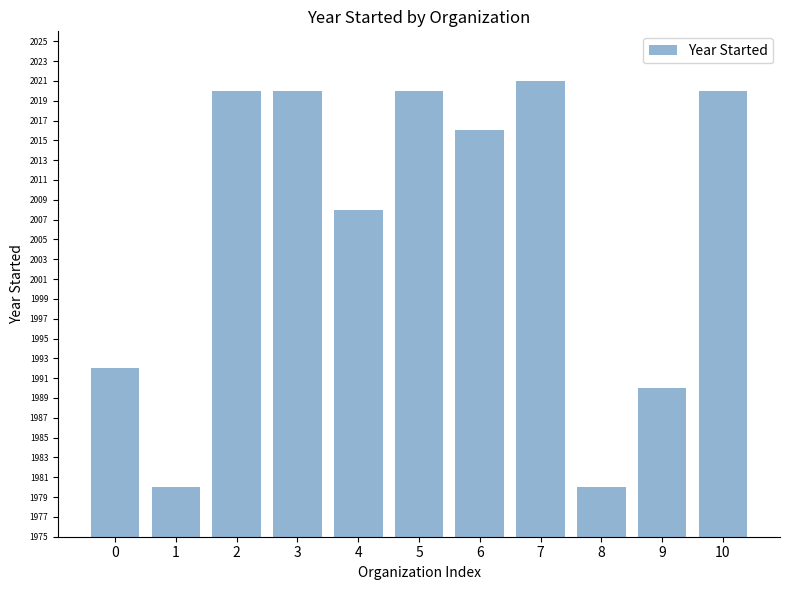

What is the average value?

2006